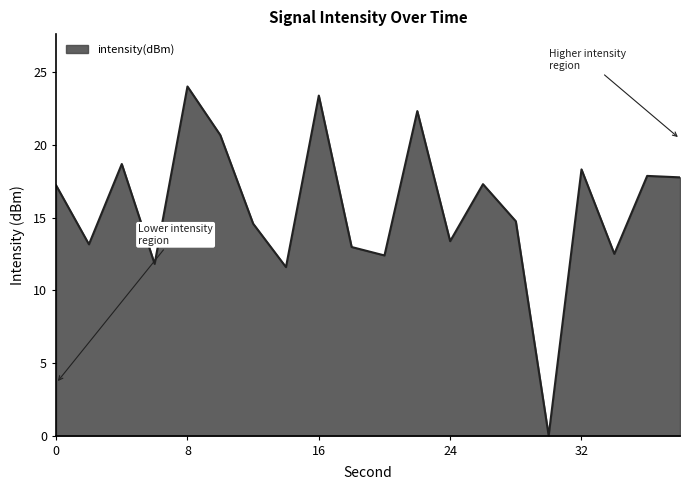

What is the difference between the maximum and minimum values?

24.0